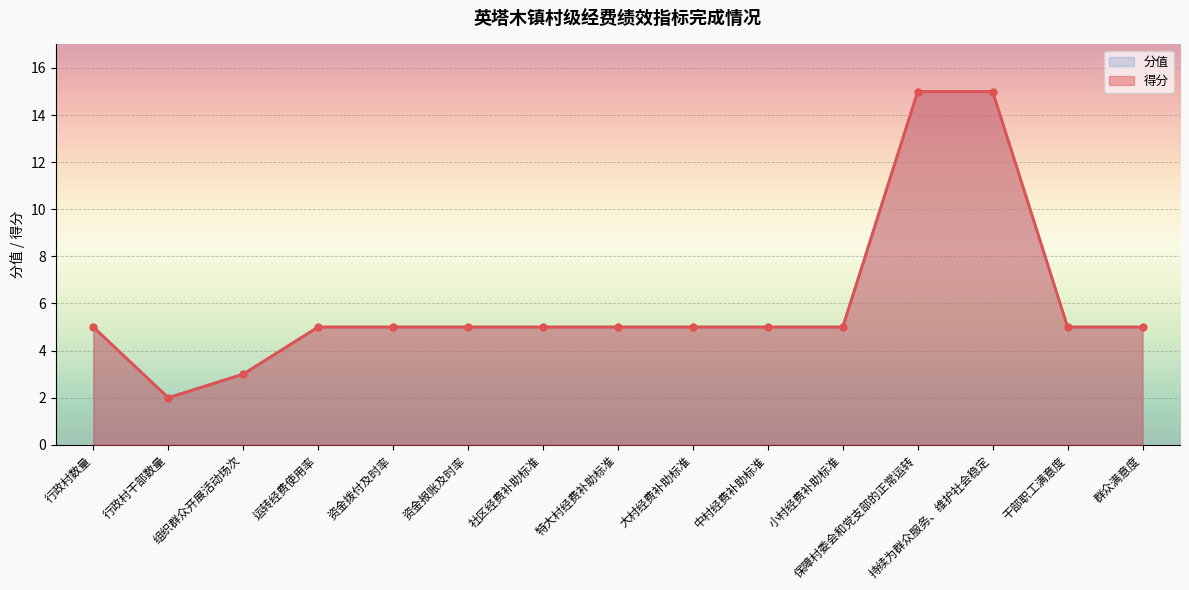

What is the sum of the 得分 values at 持续为群众服务、维护社会稳定 and 社区经费补助标准?

20